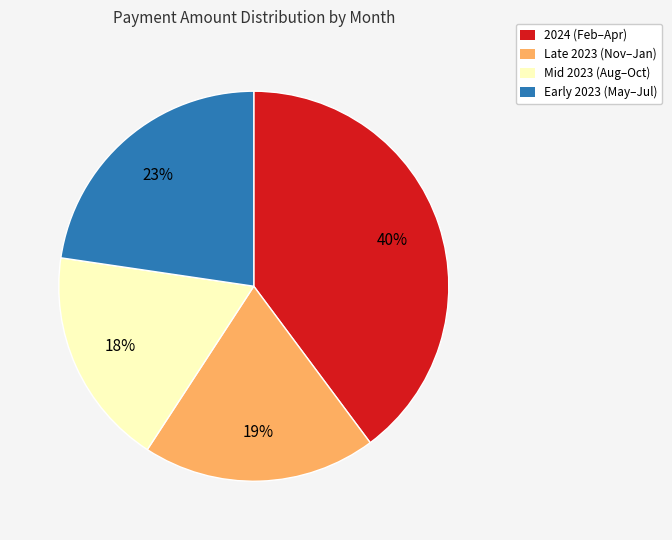

How many slices are in this pie chart?

4